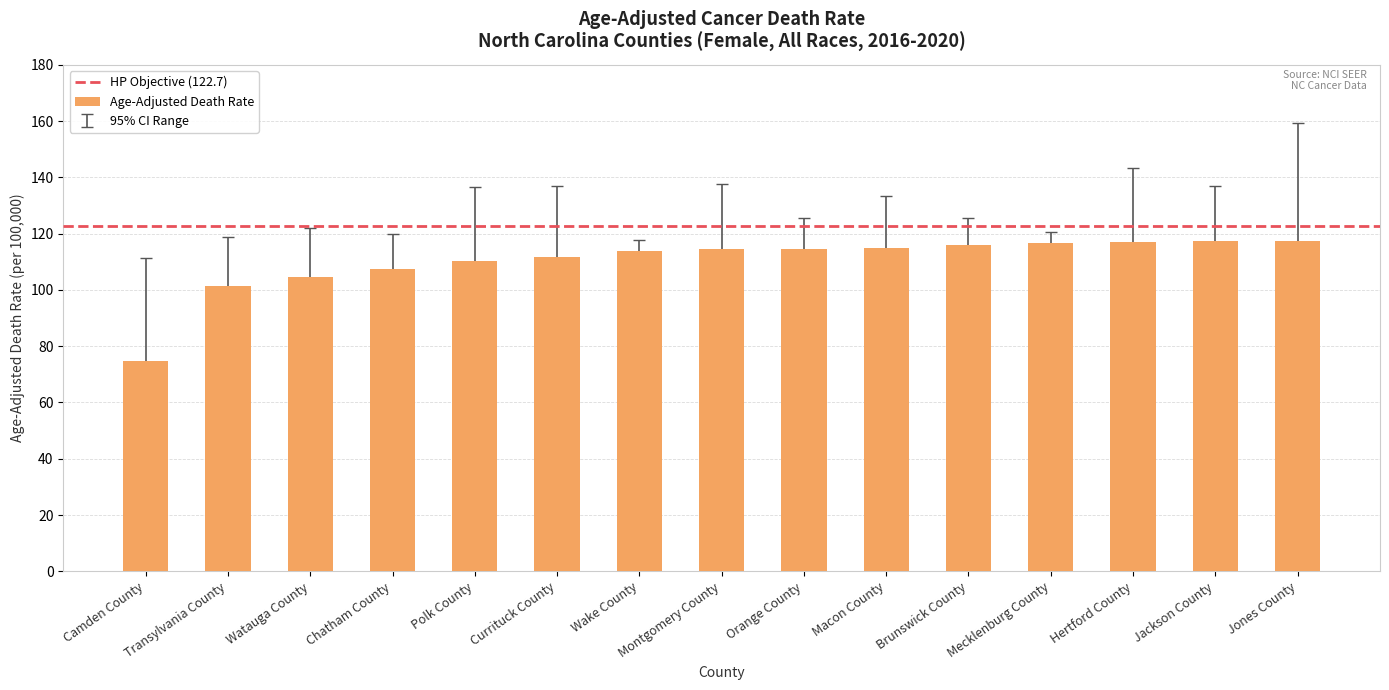

What position from the right is Polk County?

11